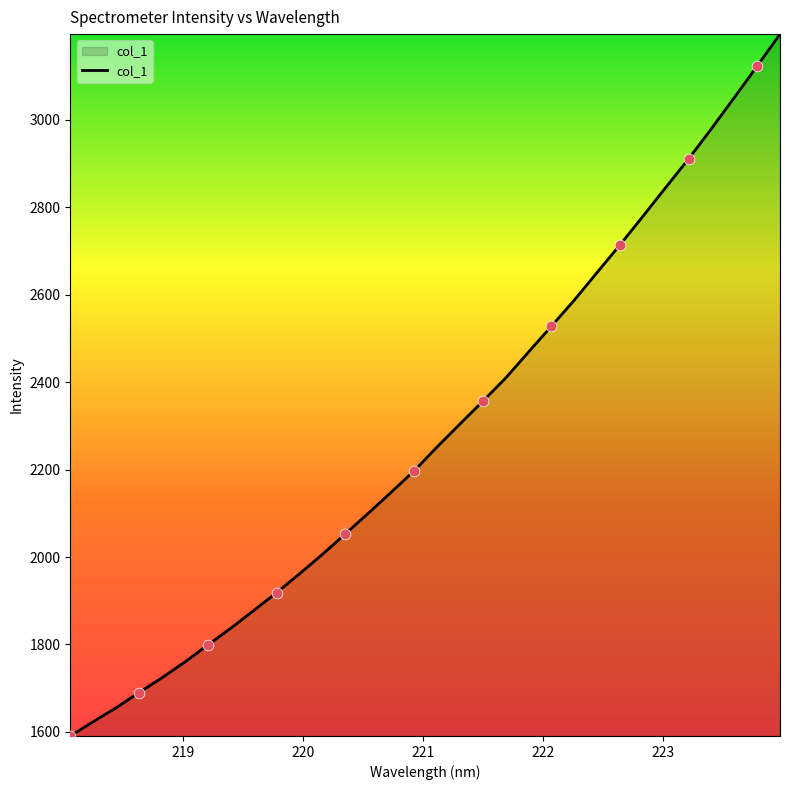

What is the smallest value displayed?

1590.7